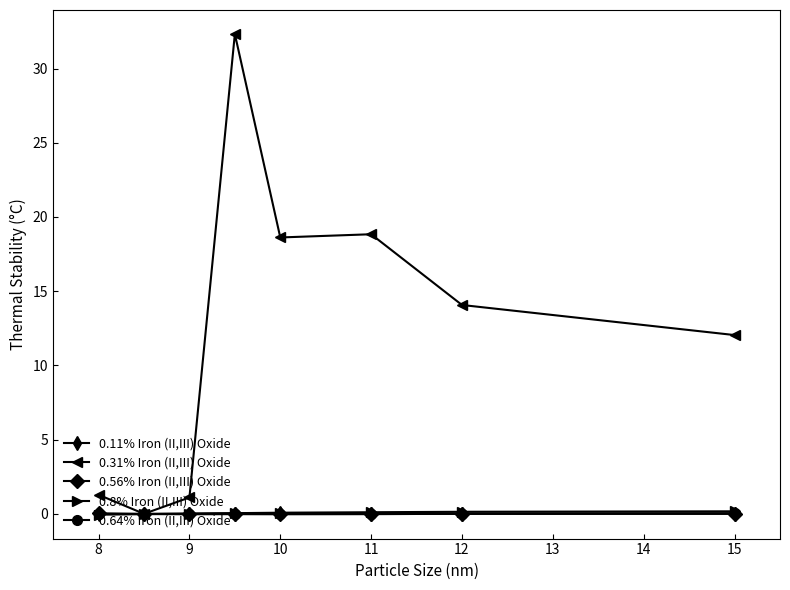

At how many categories does at least one series exceed 6?

5